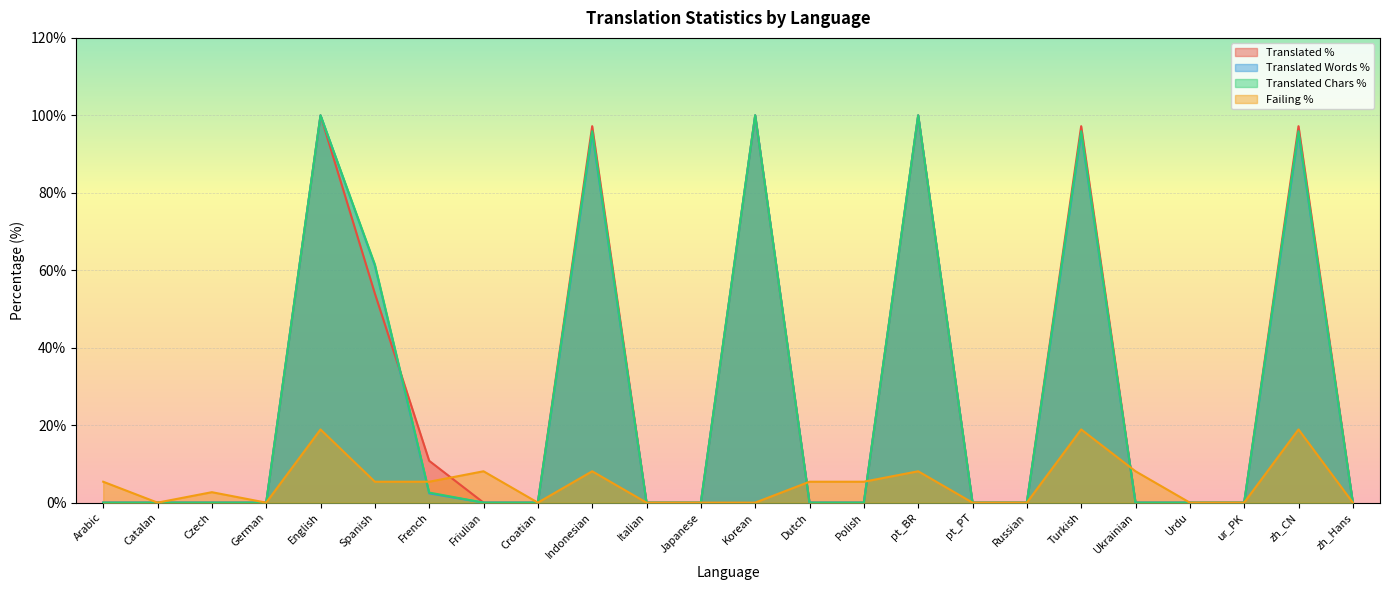

True or false: translated_words_percent has a value of 2.4 at French.

True